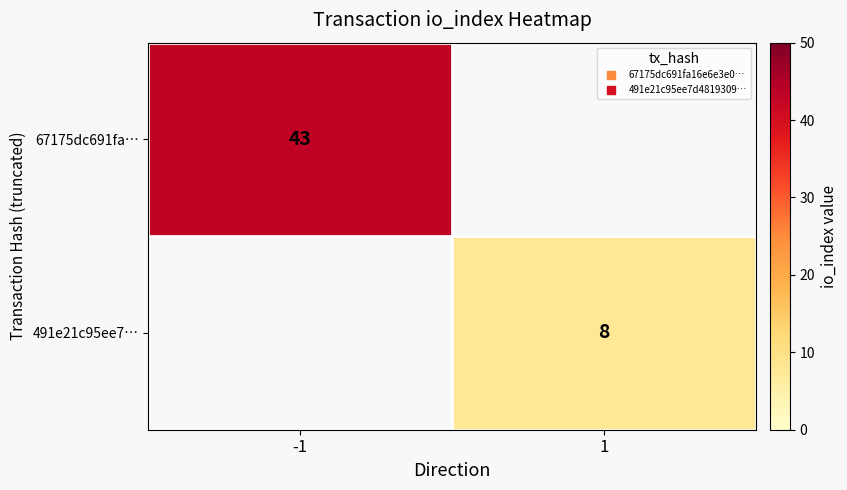

Between 1 and -1, which is larger?

-1